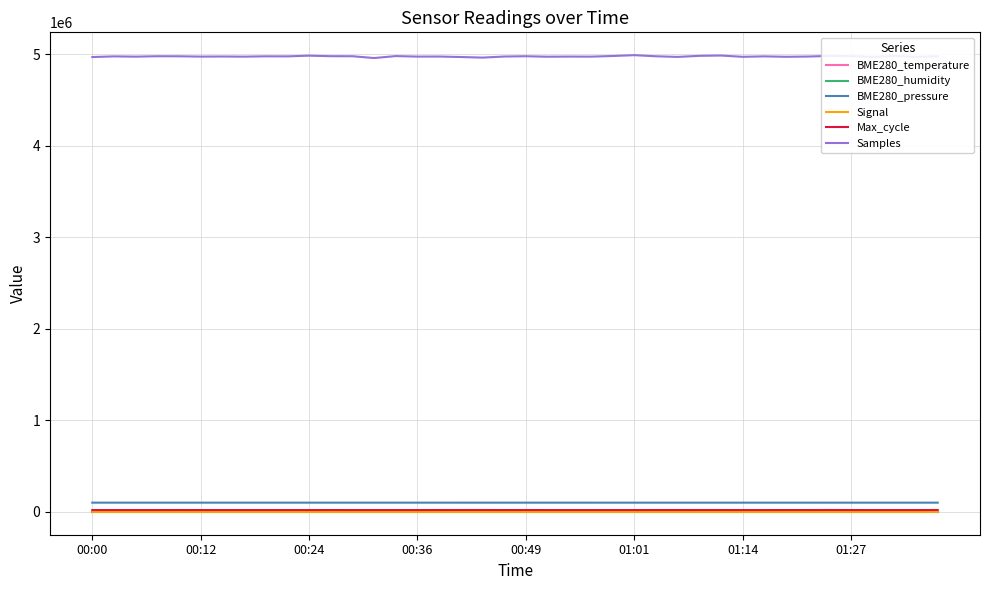

What is the highest value of the Samples series?

4988155.0